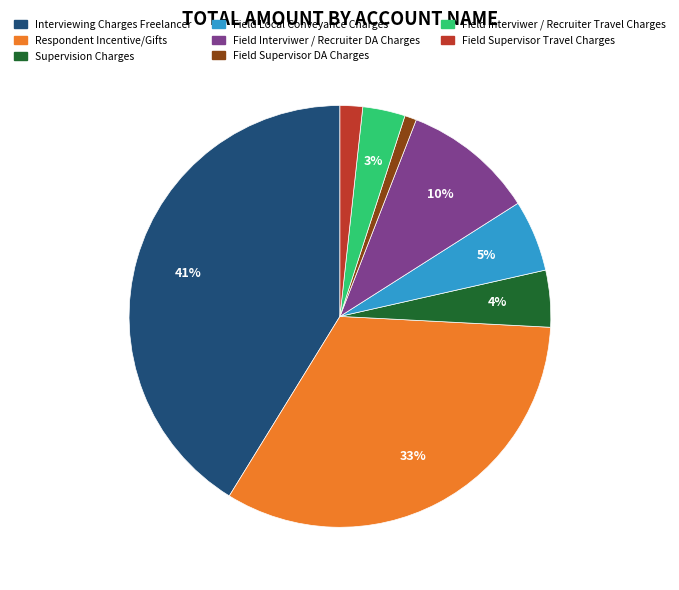

Is there any slice that represents more than half of the pie?

No